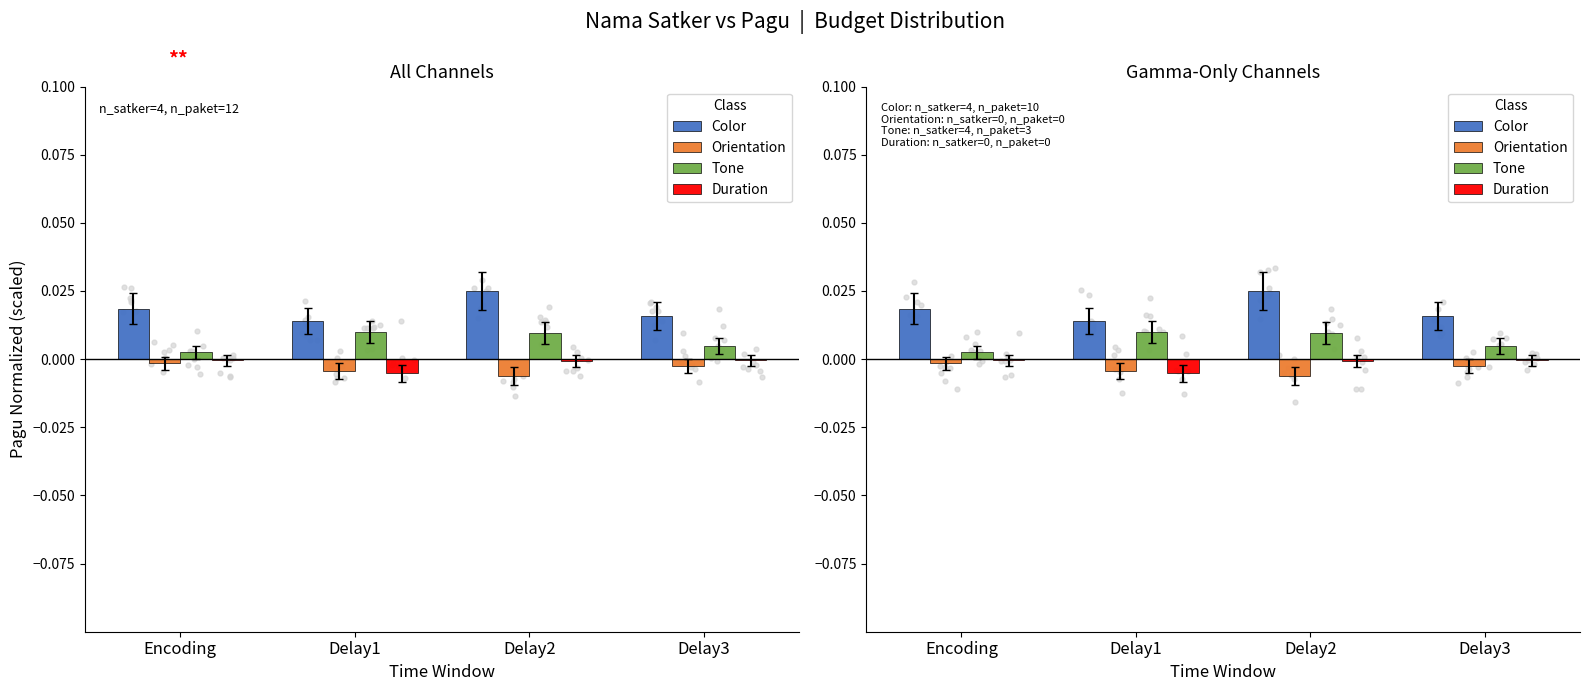

Which series contains the lowest Y value?

Orientation